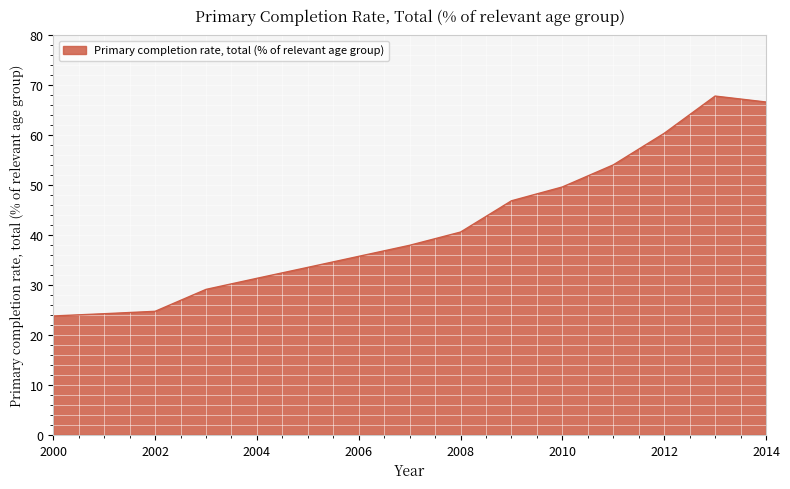

How many values exceed 40?

7